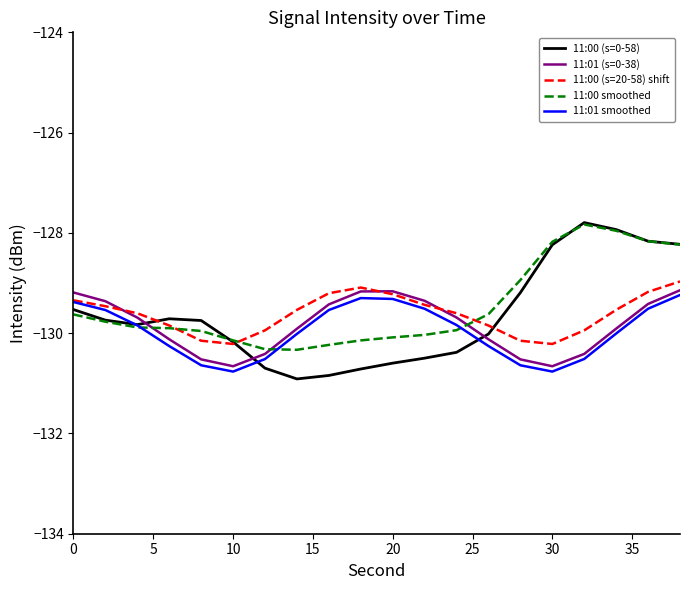

How many series are shown in this chart?

5